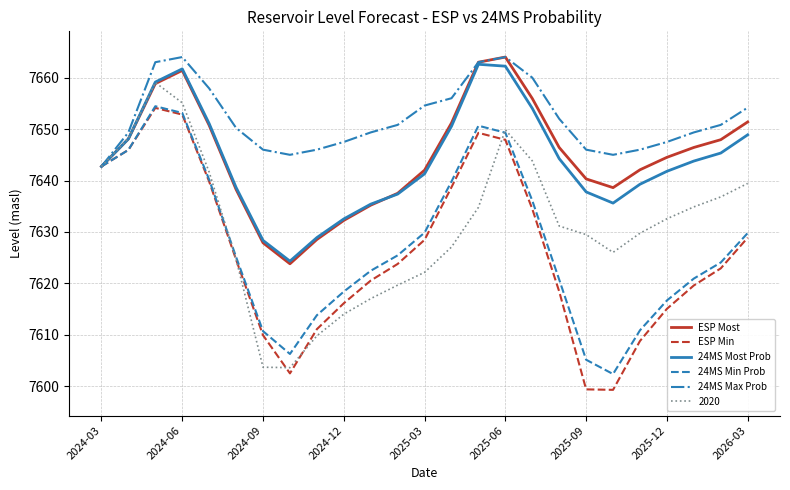

What is the greatest value displayed?

7664.0